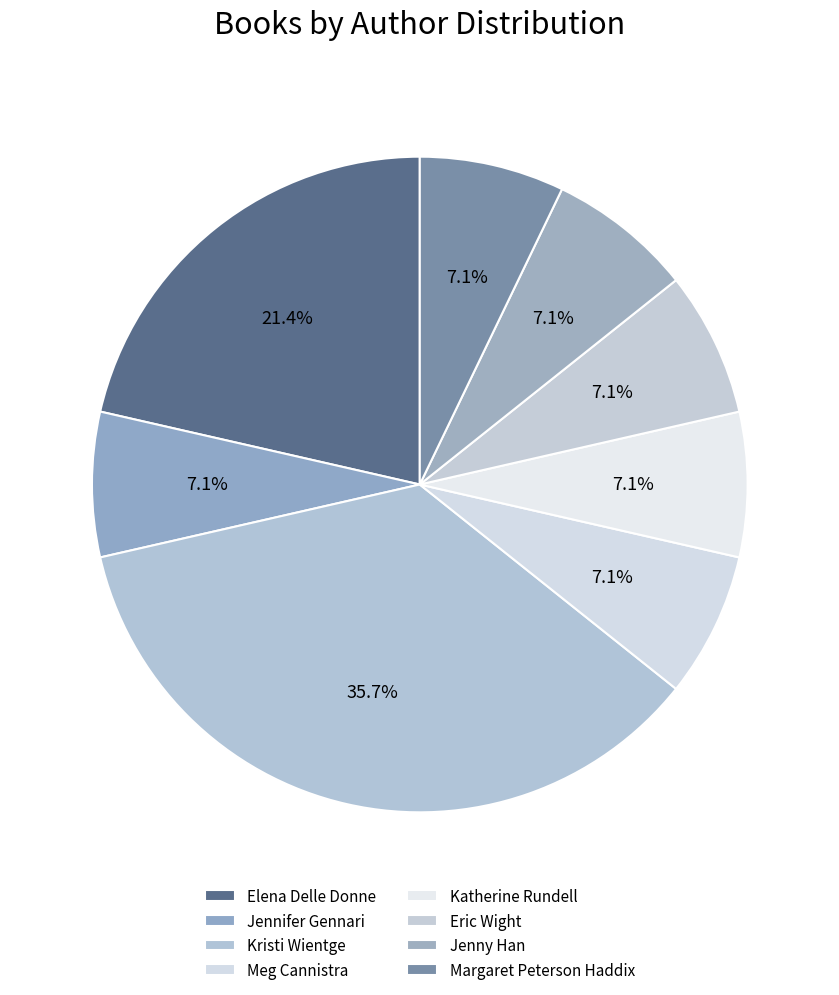

The Margaret Peterson Haddix slice represents 7% of the pie. True or false?

True